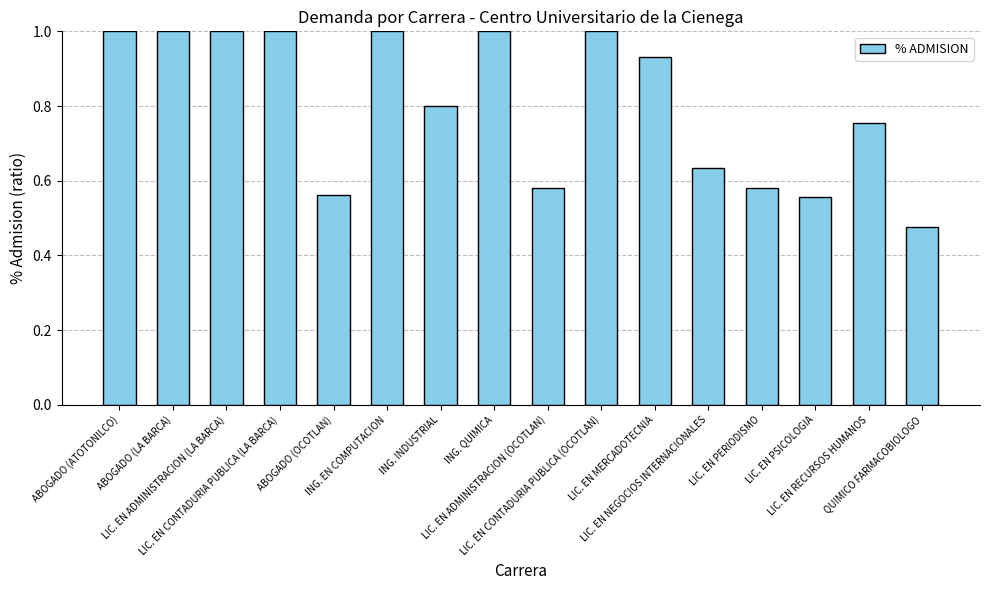

Does the chart contain stacked bars?

No